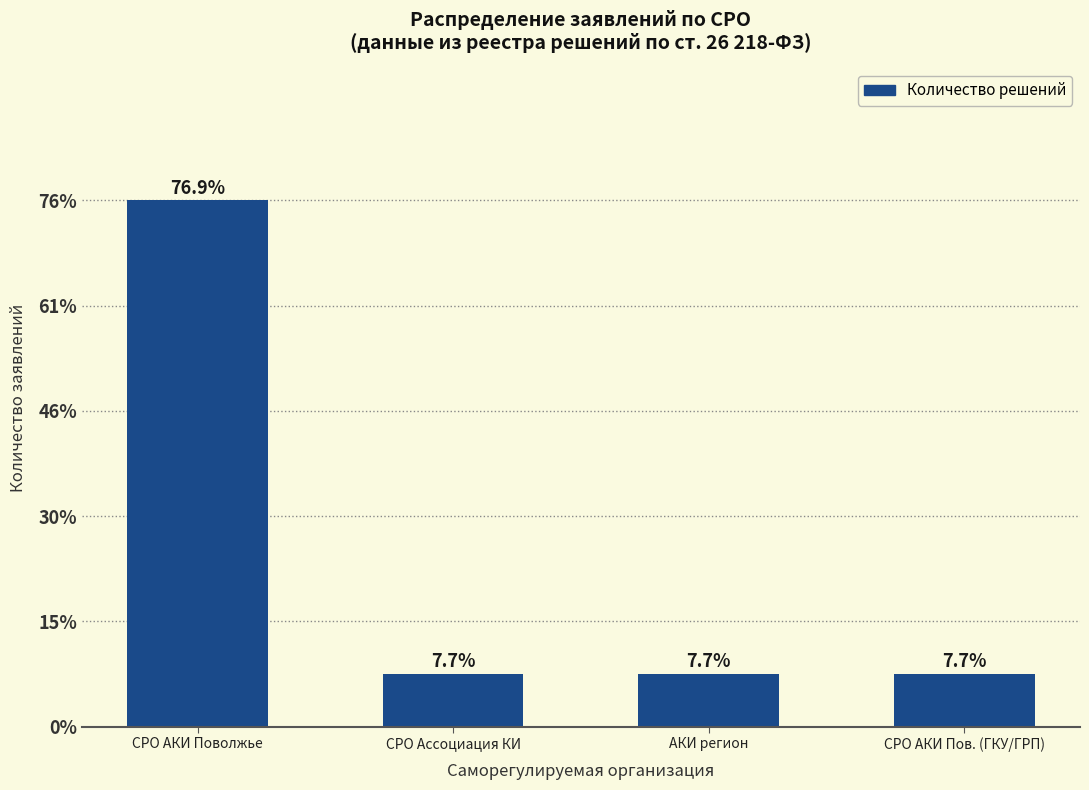

Does the chart contain any negative values?

No